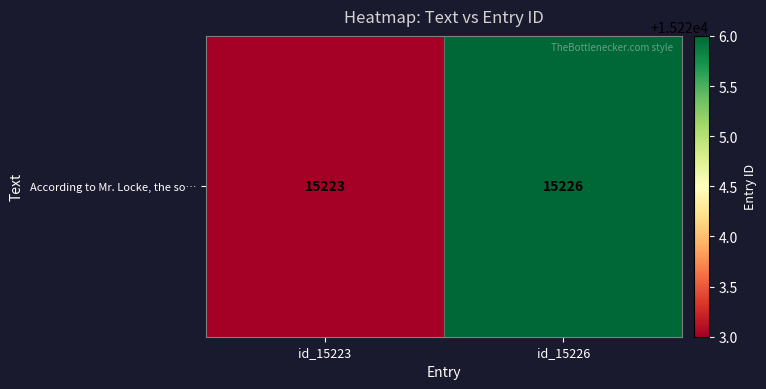

The value at id_15226 is 15226. True or false?

True